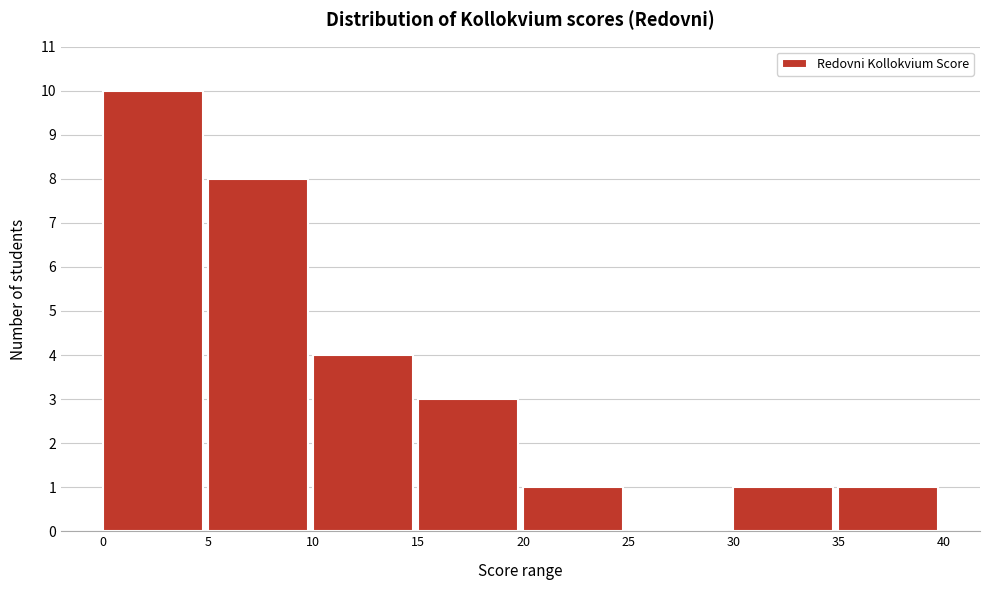

How tall is the bar that spans 20 to 25 on the x-axis? The values are not printed on the chart, so give them approximately, as read against the axis.

1